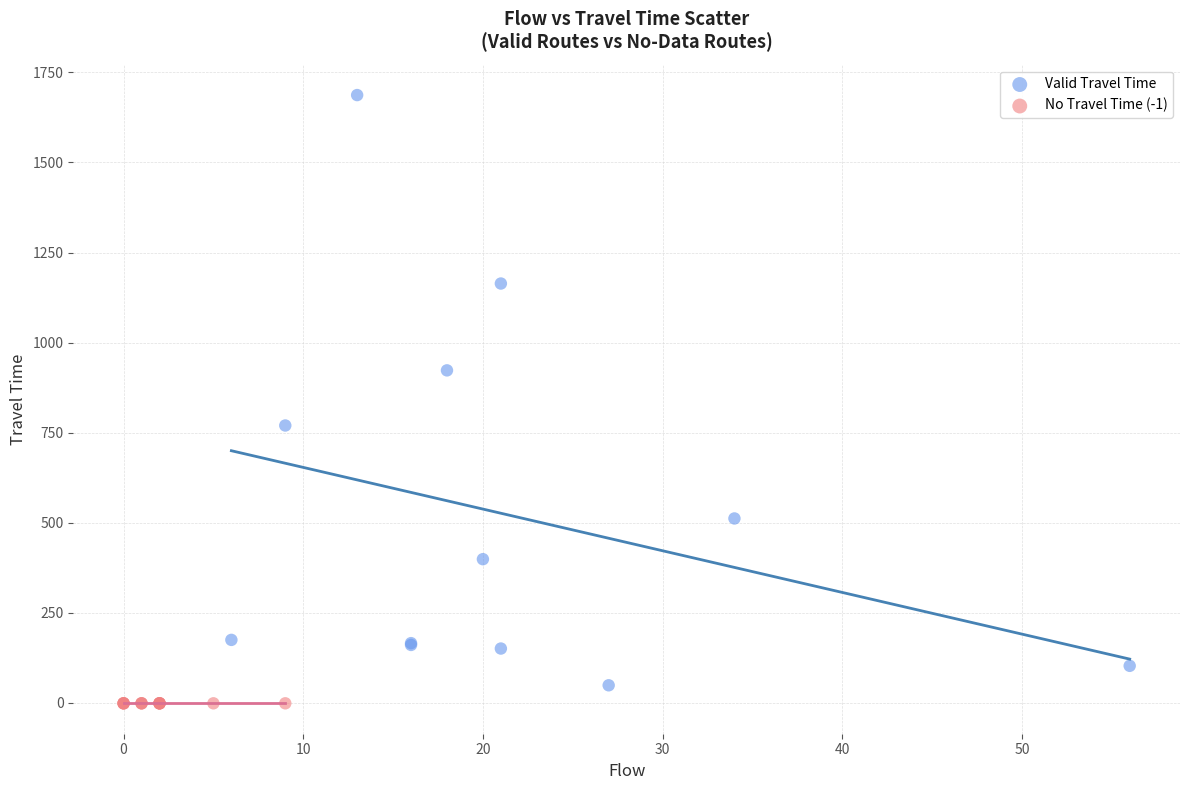

Which series contains the highest Y value?

Valid Travel Time